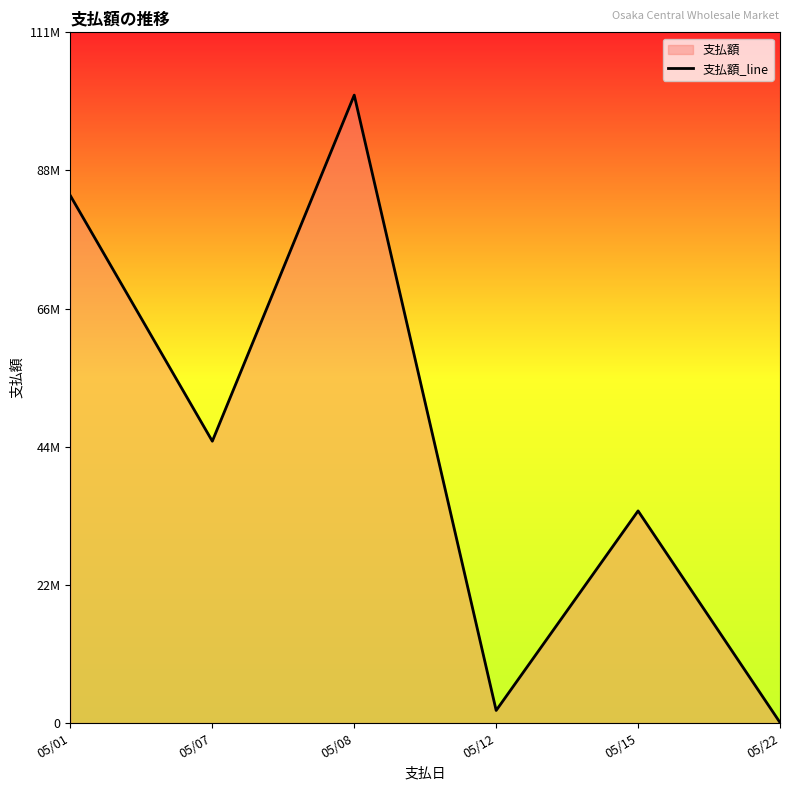

Count the number of values greater than 45309013.

2